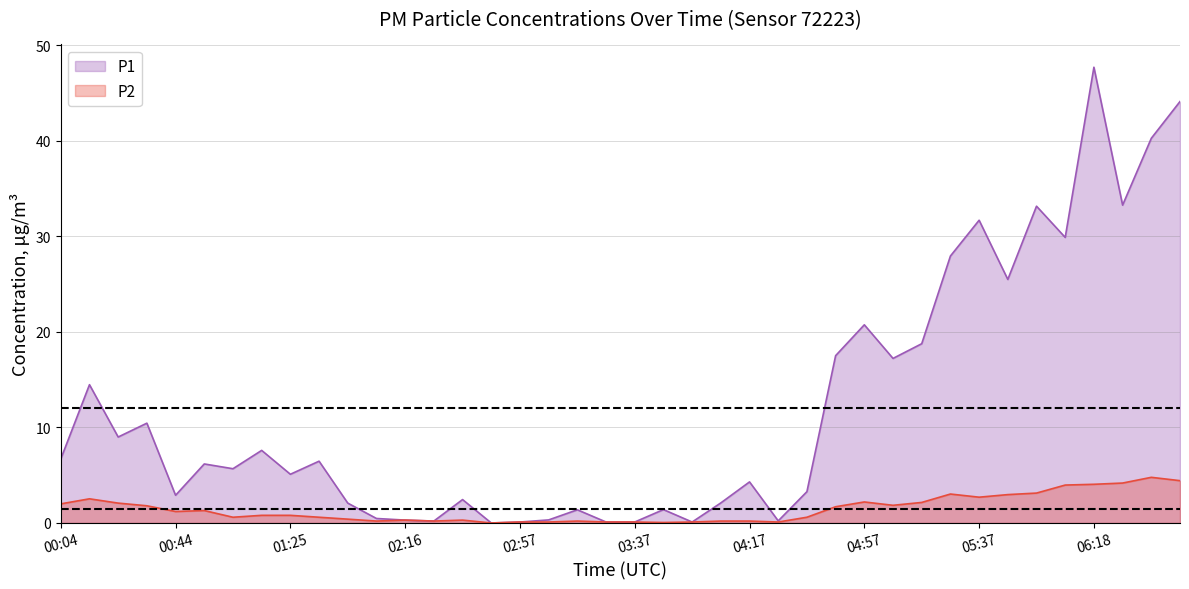

Reading left to right, extract all data points from this chart.

P1: 00:04=6.7	00:14=14.5	00:24=9.0	00:34=10.4	00:44=2.9	00:55=6.2	01:05=5.7	01:15=7.6	01:25=5.1	01:35=6.5	01:56=2.1	02:06=0.5	02:16=0.3	02:26=0.2	02:36=2.5	02:47=0.0	02:57=0.1	03:07=0.3	03:17=1.4	03:27=0.1	03:37=0.1	03:47=1.4	03:57=0.1	04:07=2.1	04:17=4.3	04:27=0.2	04:37=3.3	04:47=17.5	04:57=20.8	05:07=17.2	05:17=18.8	05:27=27.9	05:37=31.7	05:48=25.5	05:58=33.2	06:08=29.9	06:18=47.7	06:28=33.3	06:38=40.3	06:48=44.1
P2: 00:04=2.0	00:14=2.5	00:24=2.1	00:34=1.8	00:44=1.2	00:55=1.3	01:05=0.6	01:15=0.8	01:25=0.8	01:35=0.6	01:56=0.4	02:06=0.2	02:16=0.3	02:26=0.2	02:36=0.3	02:47=0.0	02:57=0.1	03:07=0.1	03:17=0.2	03:27=0.1	03:37=0.1	03:47=0.1	03:57=0.1	04:07=0.2	04:17=0.2	04:27=0.1	04:37=0.6	04:47=1.7	04:57=2.2	05:07=1.9	05:17=2.1	05:27=3.0	05:37=2.7	05:48=3.0	05:58=3.1	06:08=4.0	06:18=4.0	06:28=4.2	06:38=4.8	06:48=4.4